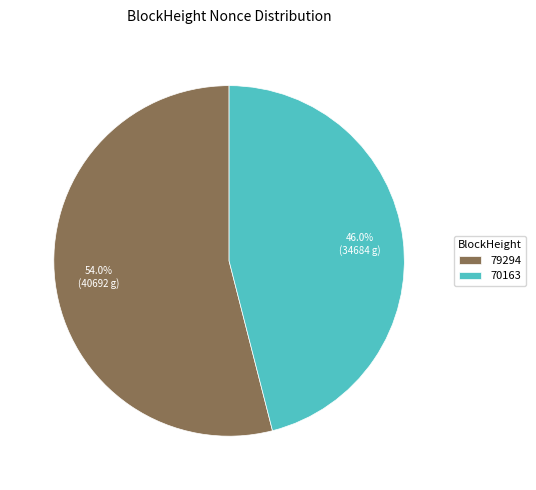

Does 70163 represent more than half of the total?

No